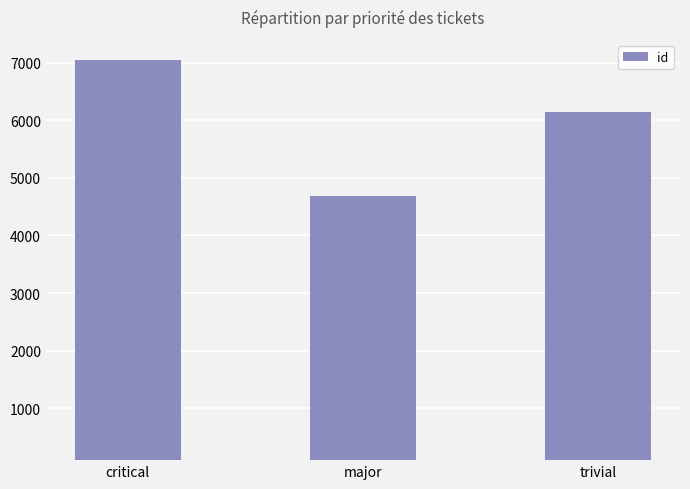

Reading right to left, what are all the values shown in this chart?

trivial=6137	major=4690	critical=7044